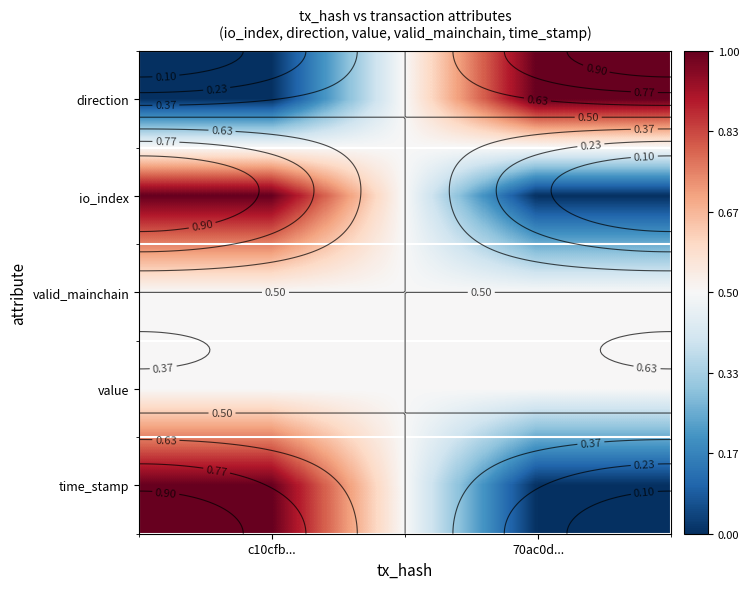

List the series in order of their peak value, lowest first.

valid_mainchain, value, direction, io_index, time_stamp